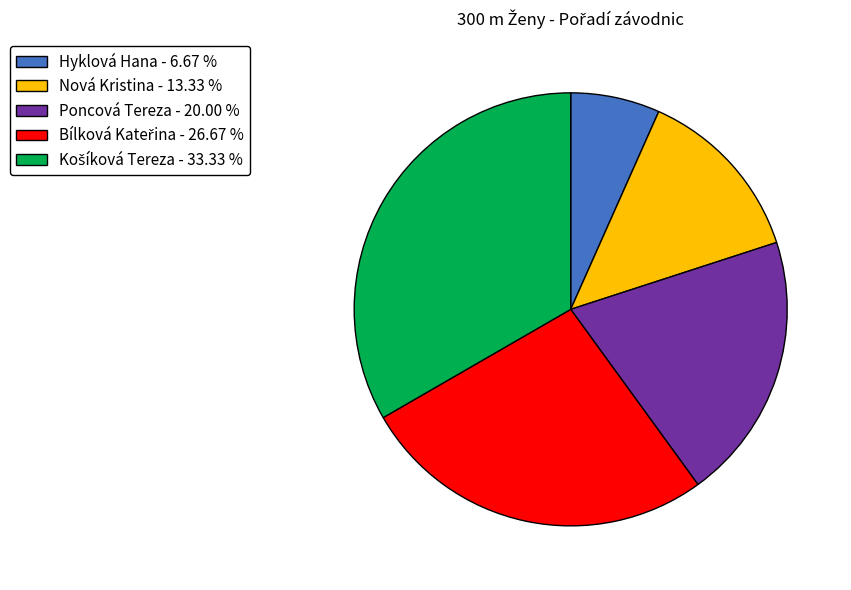

Which category has the smallest portion of the pie?

Hyklová Hana